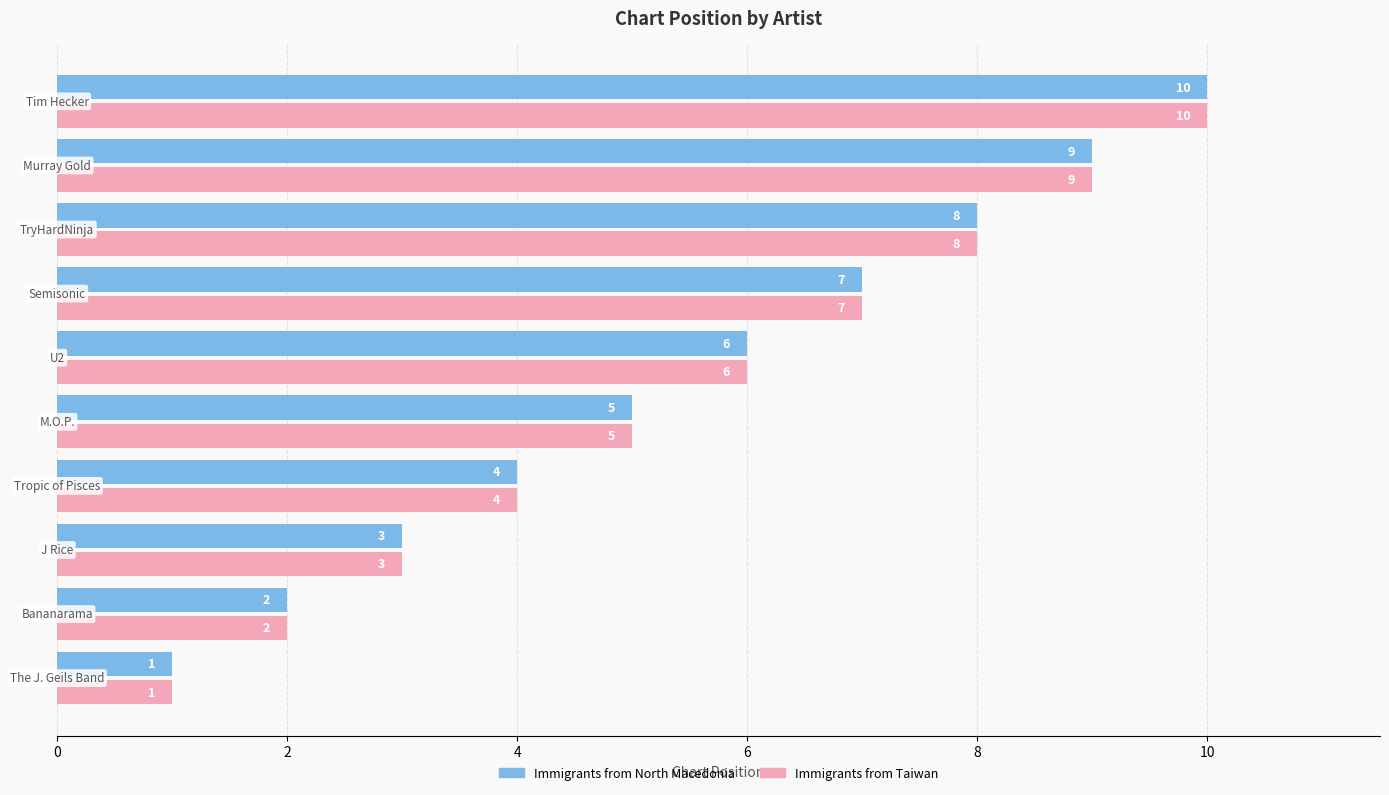

What is the sum of all Immigrants from North Macedonia values?

55